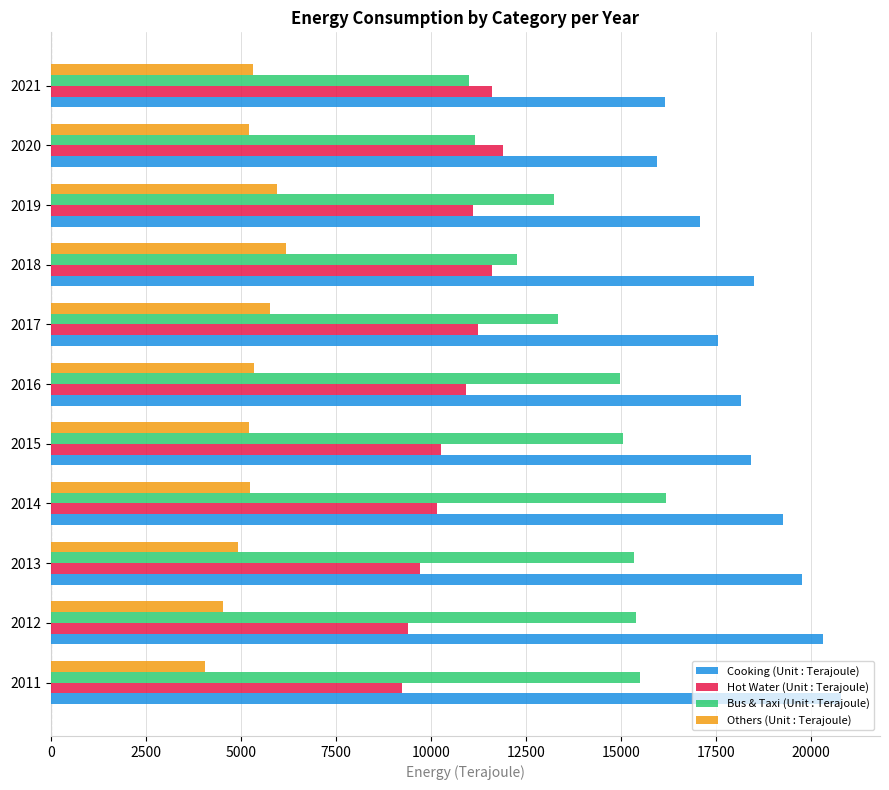

The value of Hot Water (Unit : Terajoule) at 2015 is 10276. True or false?

True